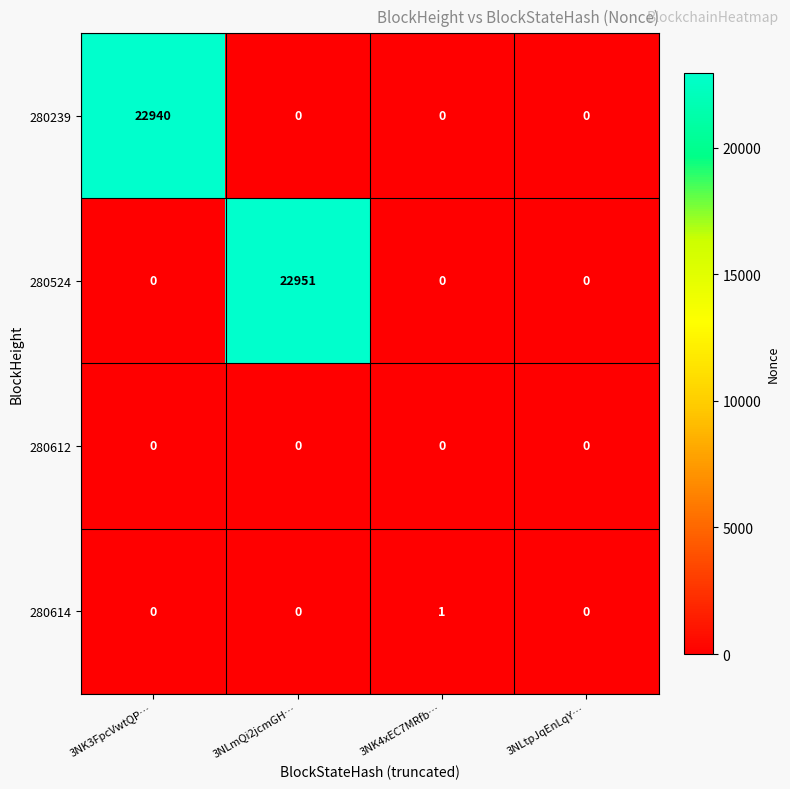

What is the spread (max minus min) of values at 3NLmQi2jcmGH…?

22951